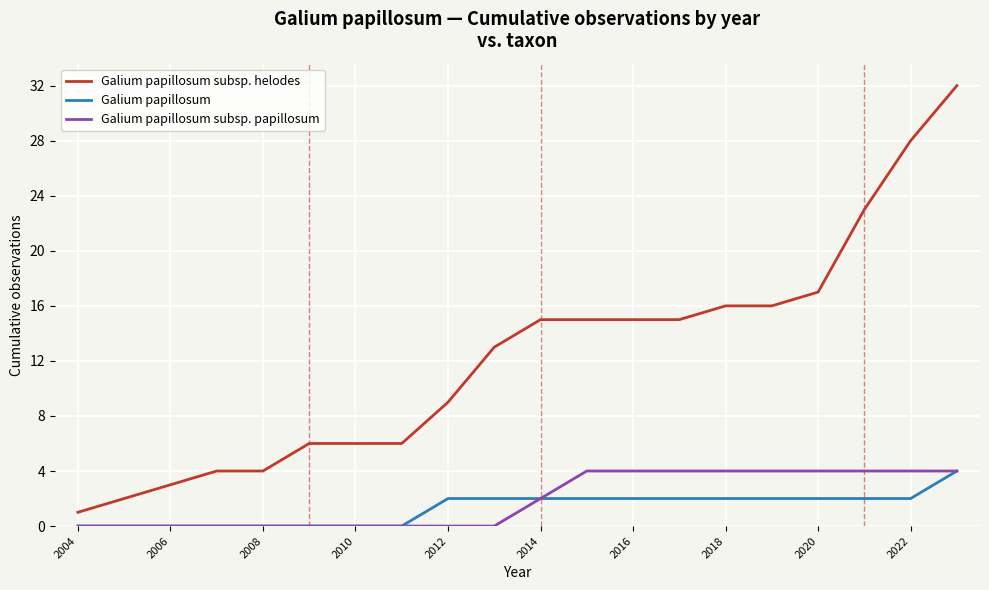

How many categories are shown in the chart?

20